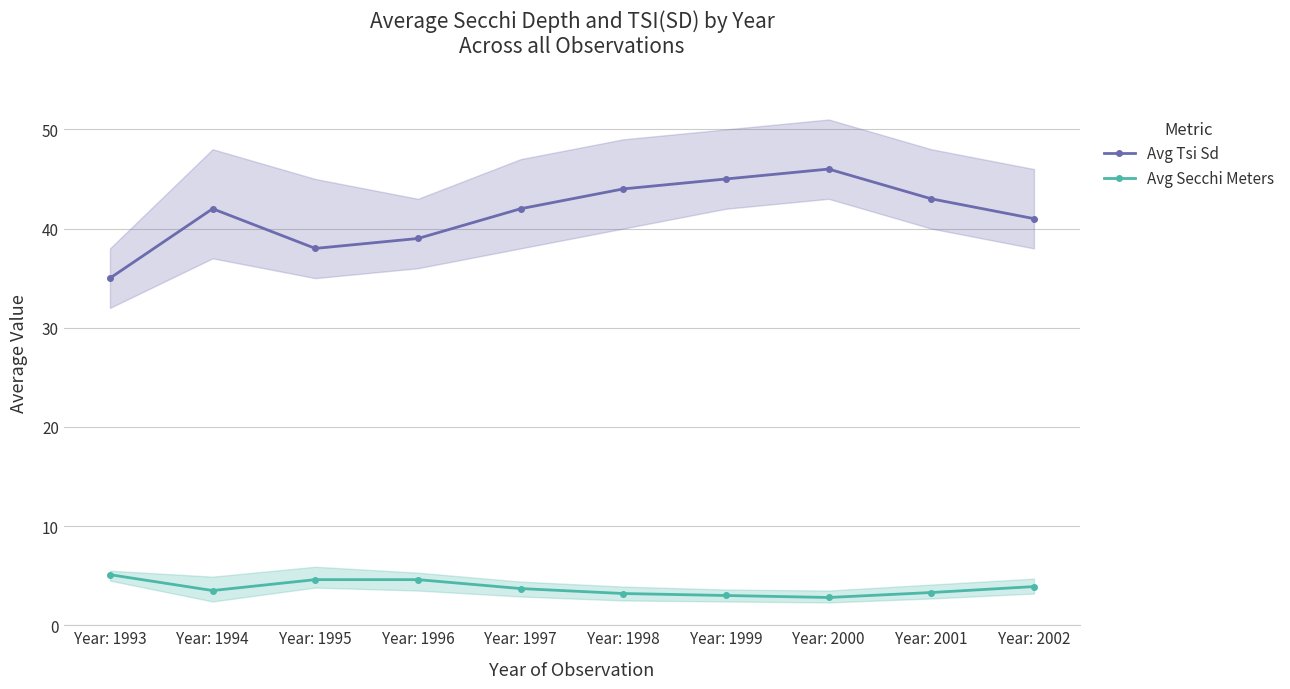

Where does the Avg Secchi Meters series first go above 3?

Year: 1993